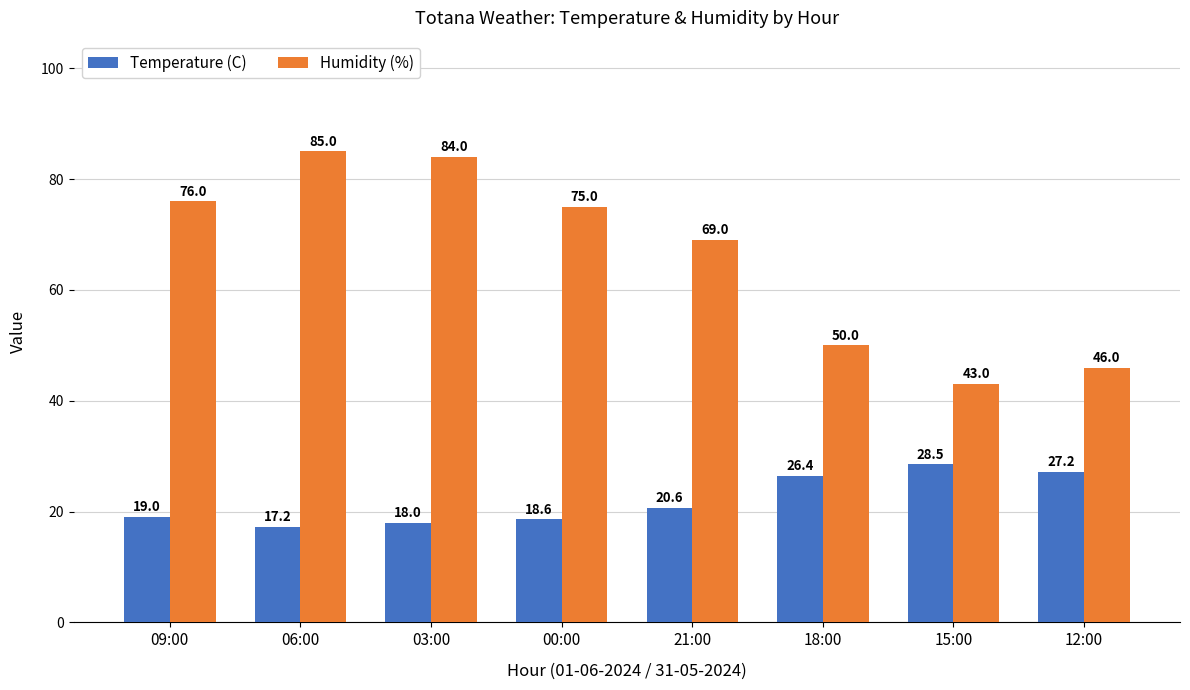

What are all the series names shown in the legend?

Temperature (C), Humidity (%)